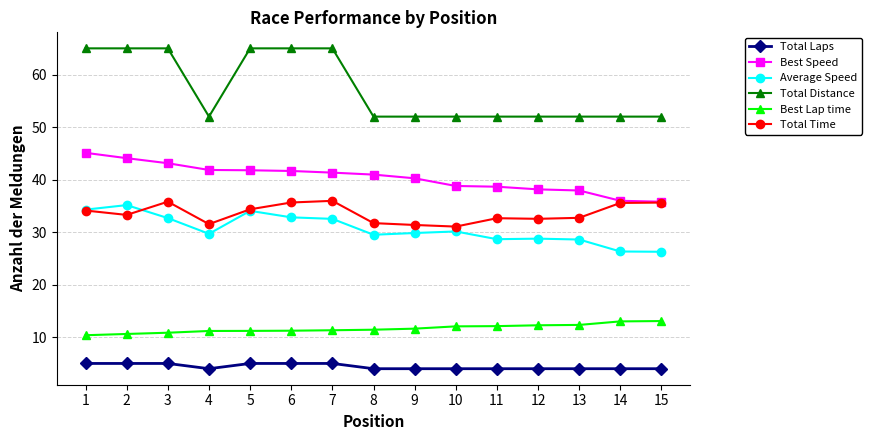

What is the value of the Best Speed point at the 11th from the left?

38.7